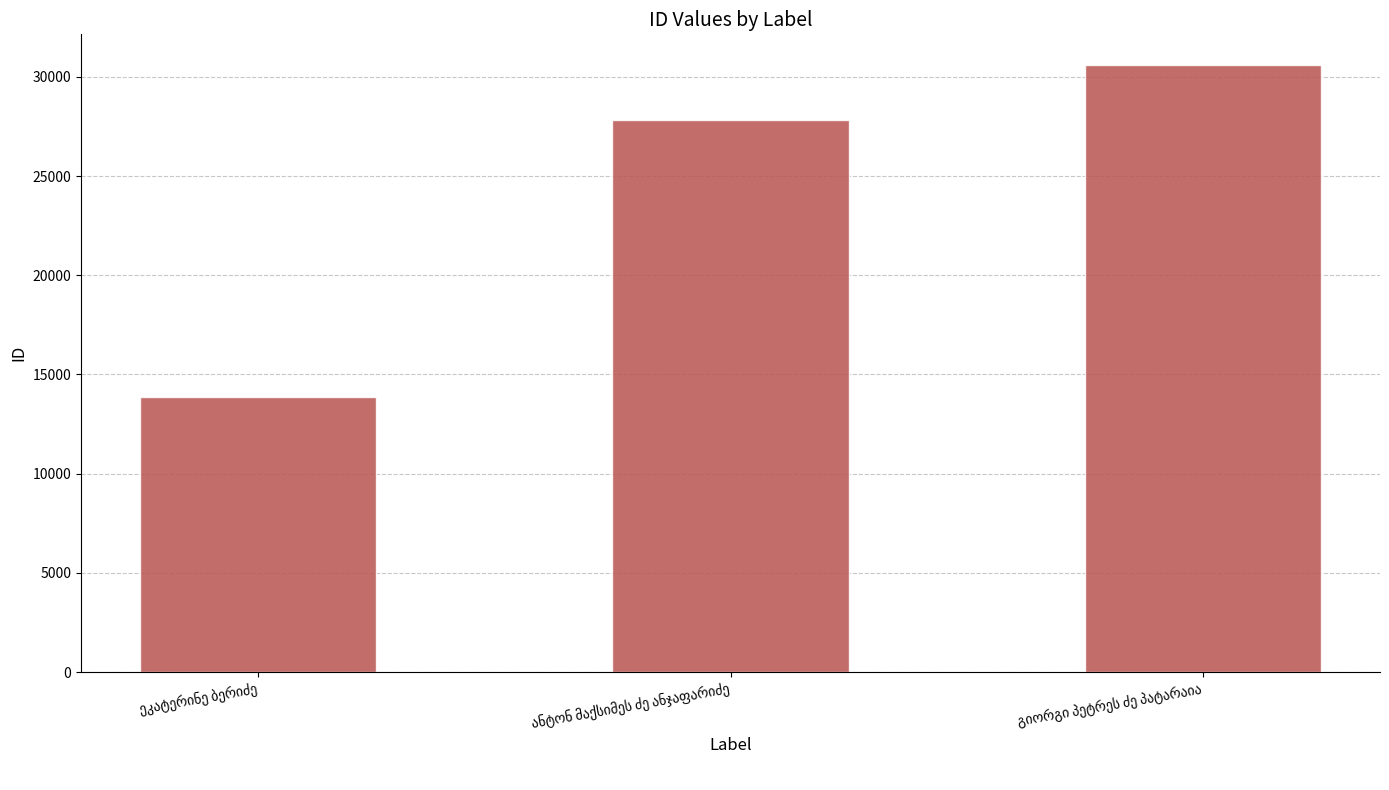

Reading right to left, what are all the values shown in this chart?

30613	27847	13862